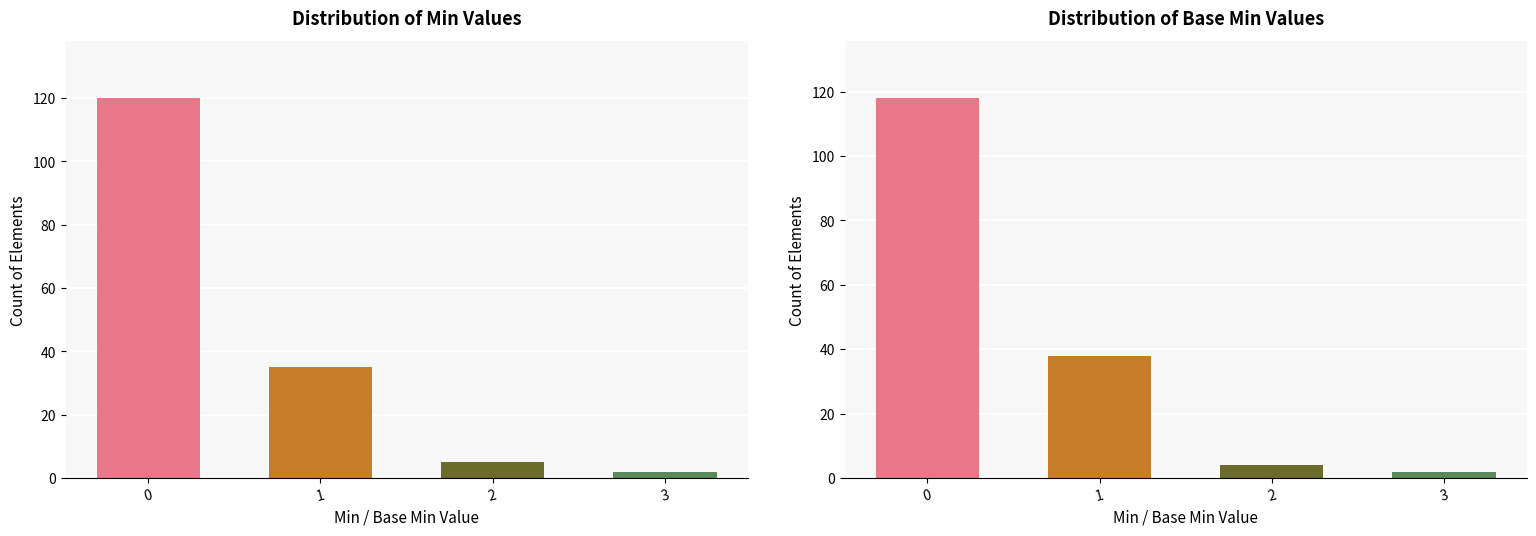

How many bars are there in total?

8